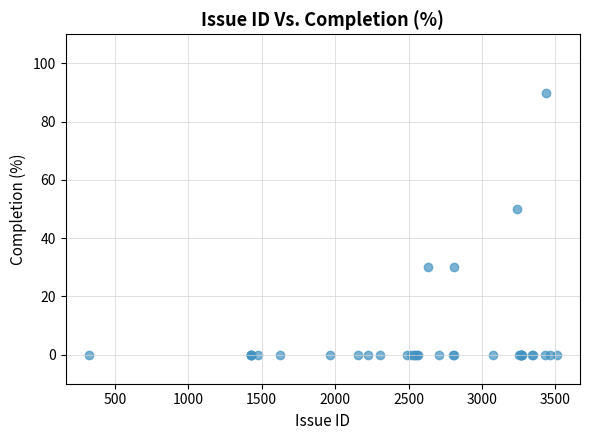

What Y value in the scatter plot is closest to 45?

50